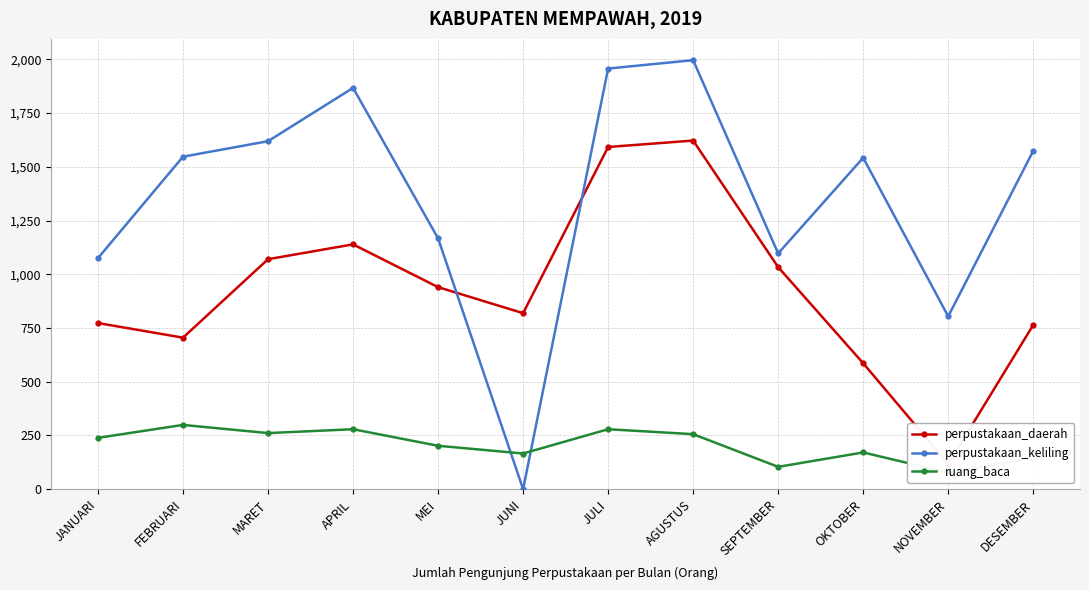

The value of perpustakaan_daerah at AGUSTUS is 1622. True or false?

True